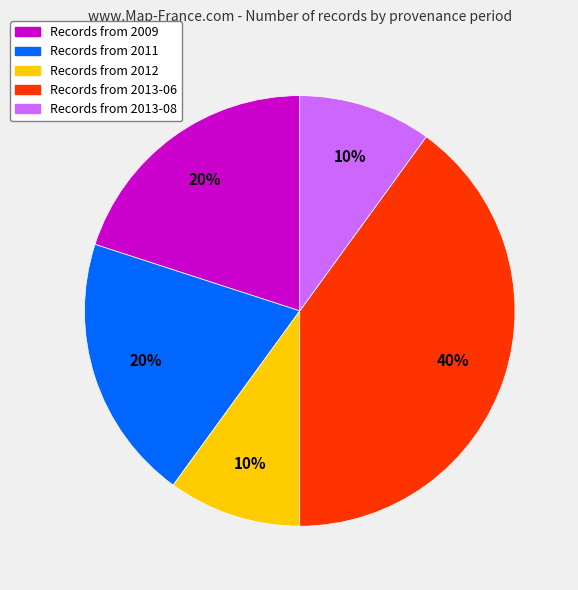

Is there a majority slice in this chart?

No